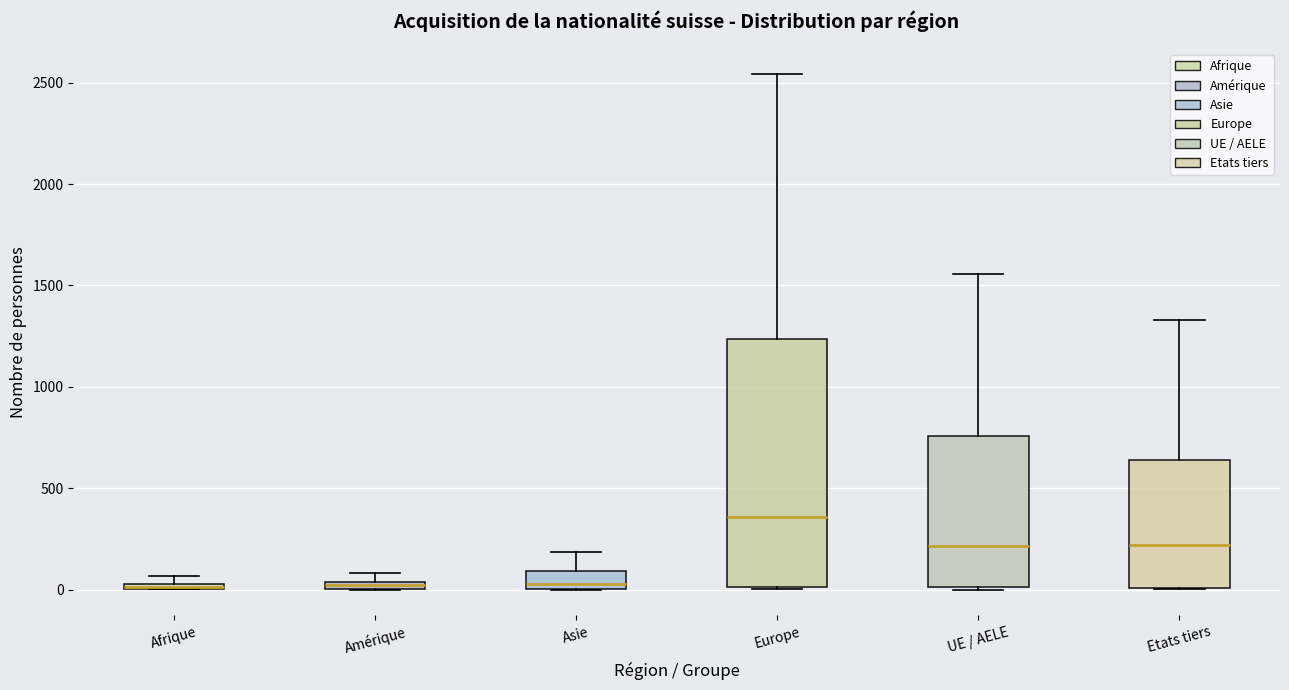

Which box is the tallest, from its lower edge to its upper edge?

Europe